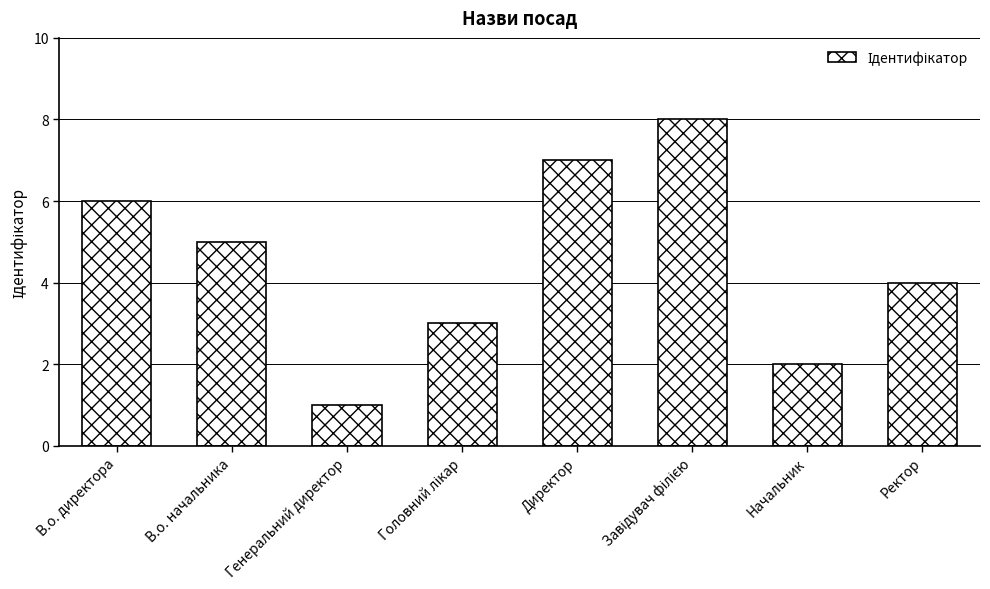

What is the approximate value at Начальник?

2